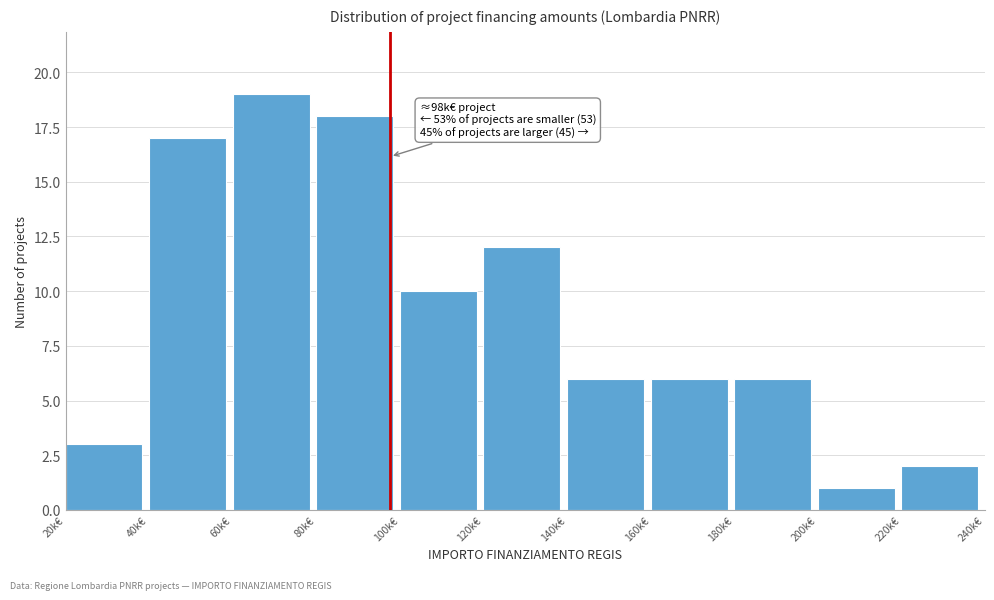

Reading right to left, list all the values displayed in this chart.

220k€=2	200k€=1	180k€=6	160k€=6	140k€=6	120k€=12	100k€=10	80k€=18	60k€=19	40k€=17	20k€=3